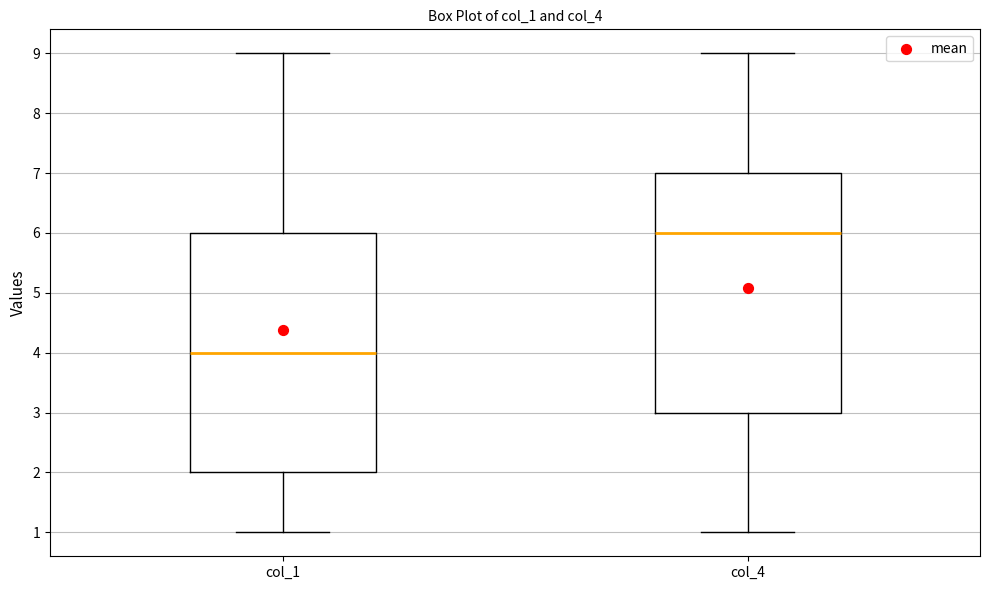

Reading left to right, transcribe this box plot: for each box, give where its median line is, the range the box spans, and where its two whiskers end, as read against the y-axis. The values are not printed on the chart, so give them approximately, as read against the axis.

col_1: median 4, box 2 to 6, whiskers 1 to 9
col_4: median 6, box 3 to 7, whiskers 1 to 9